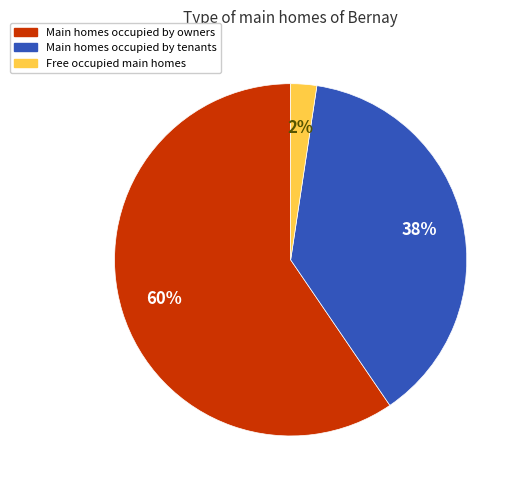

Does any single category account for the majority?

Yes